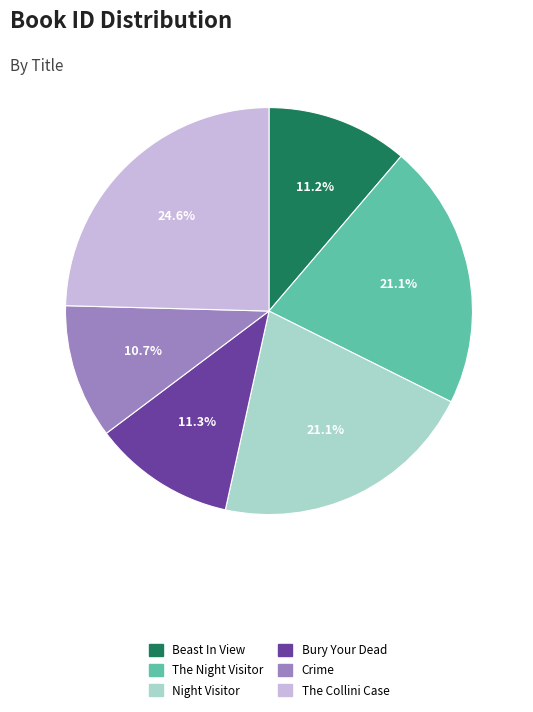

Is there a majority slice in this chart?

No